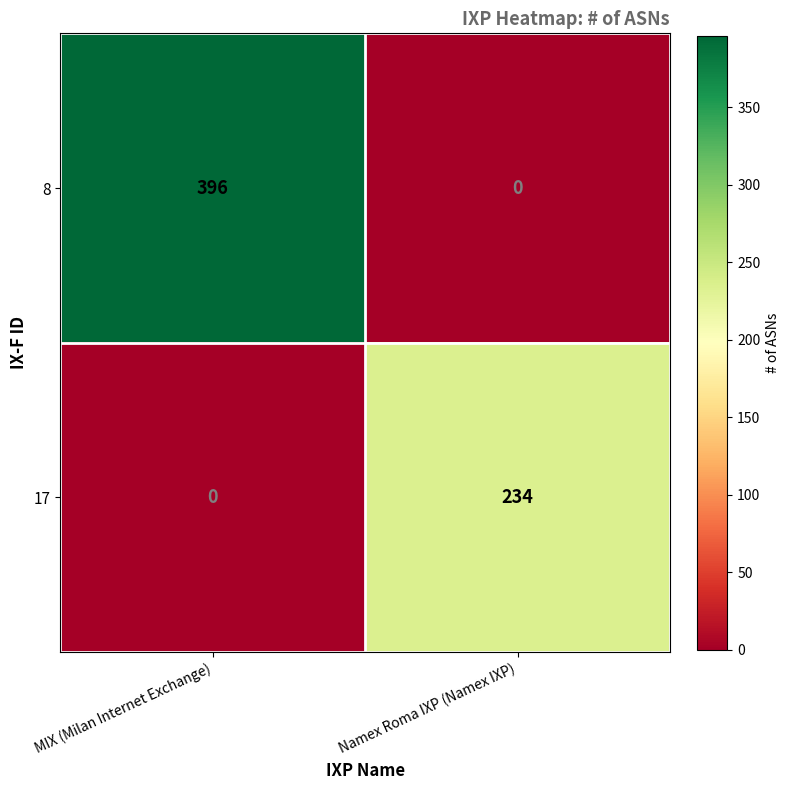

Which series changed the most between MIX (Milan Internet Exchange) and Namex Roma IXP (Namex IXP)?

8